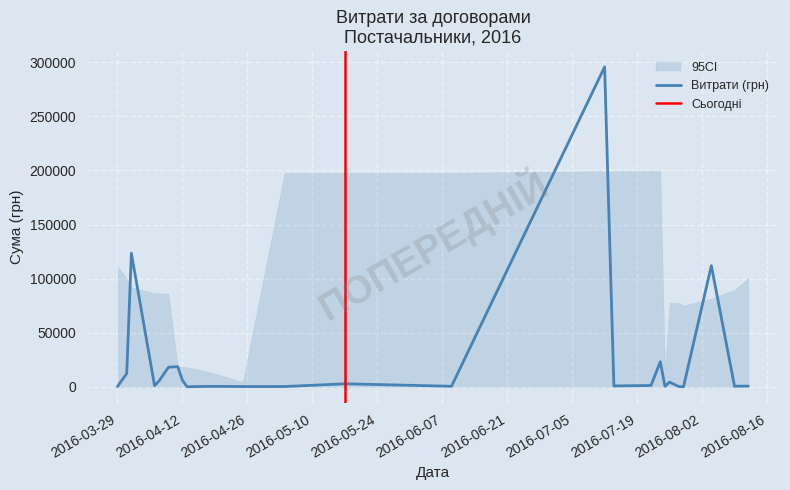

What is the maximum value for Витрати (грн)?

295638.6